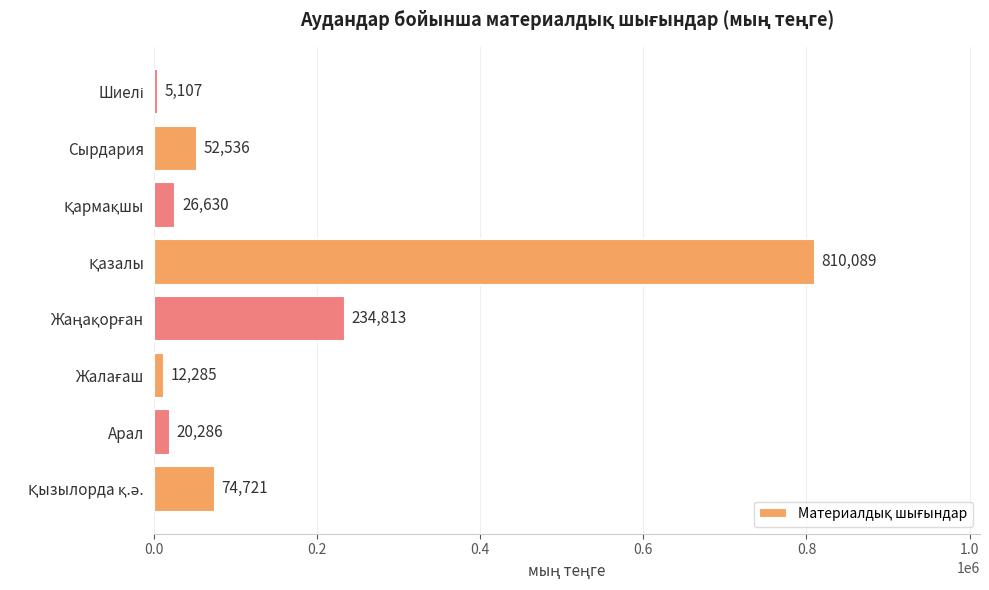

What is the minimum value shown in the chart?

5107